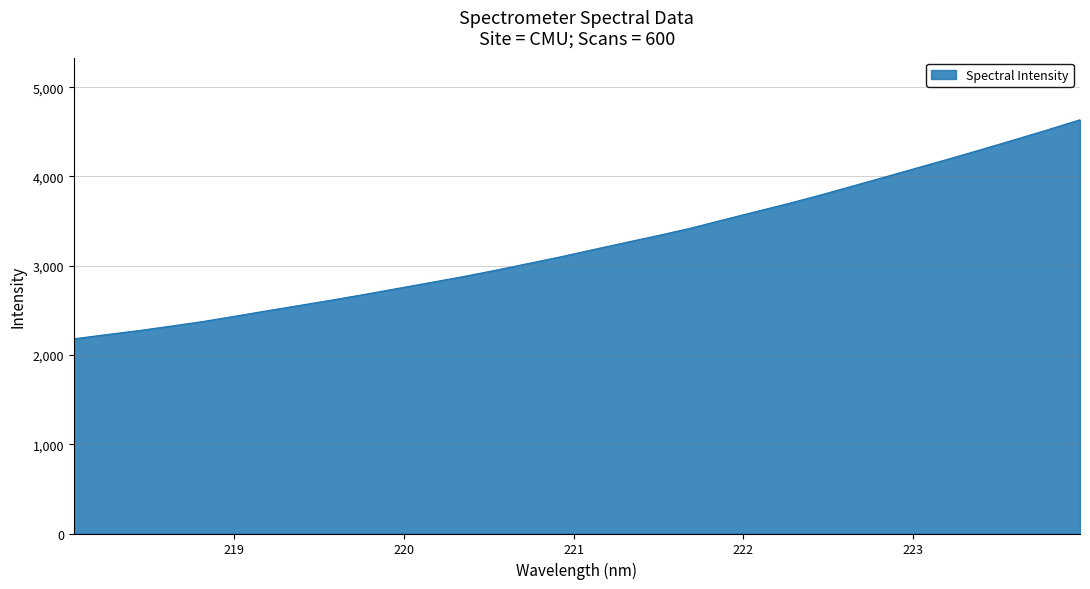

What is the minimum value shown in the chart?

2181.2